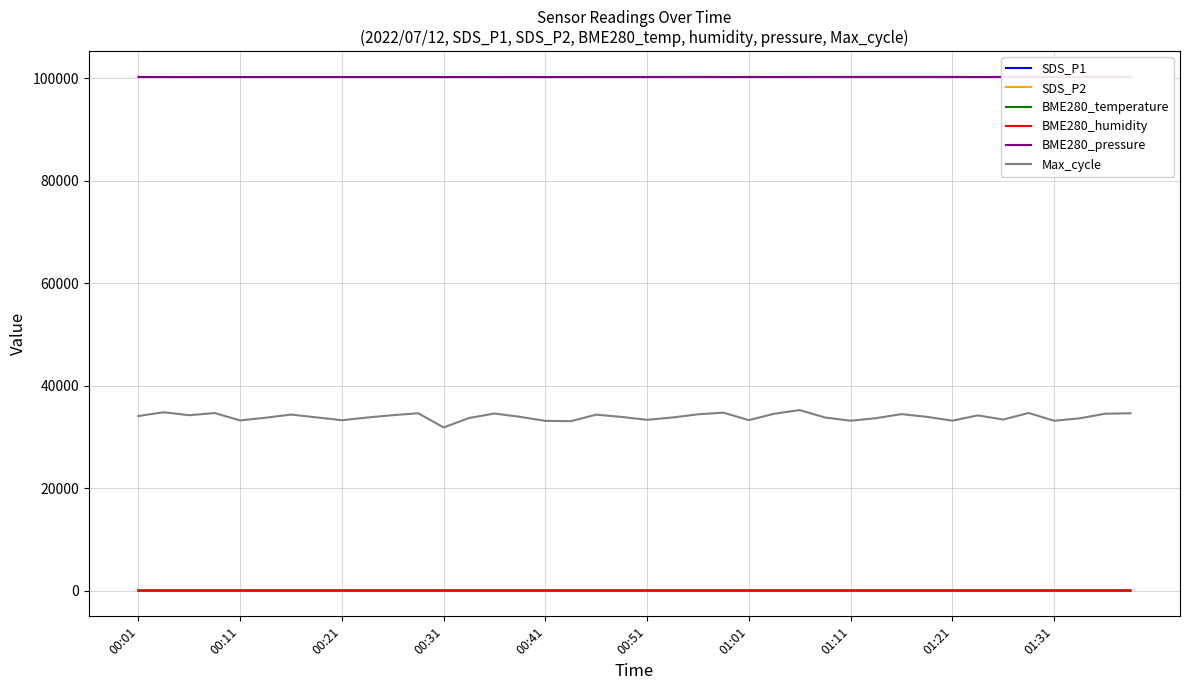

What is the minimum value for SDS_P2?

0.9